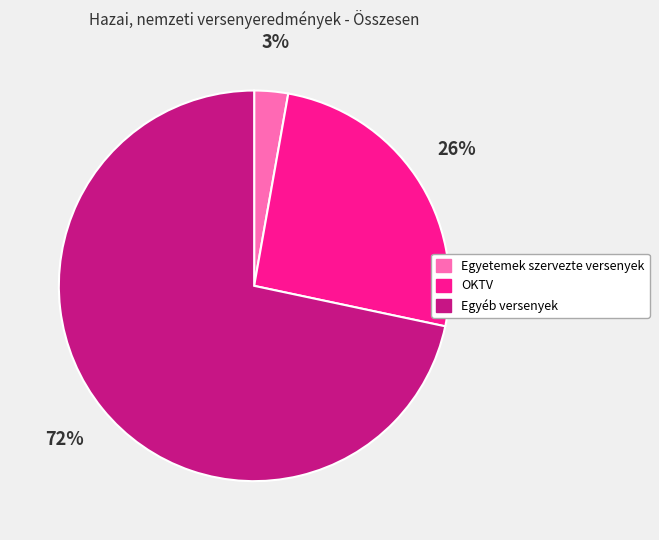

To the nearest percent, what is the average slice percentage?

33%